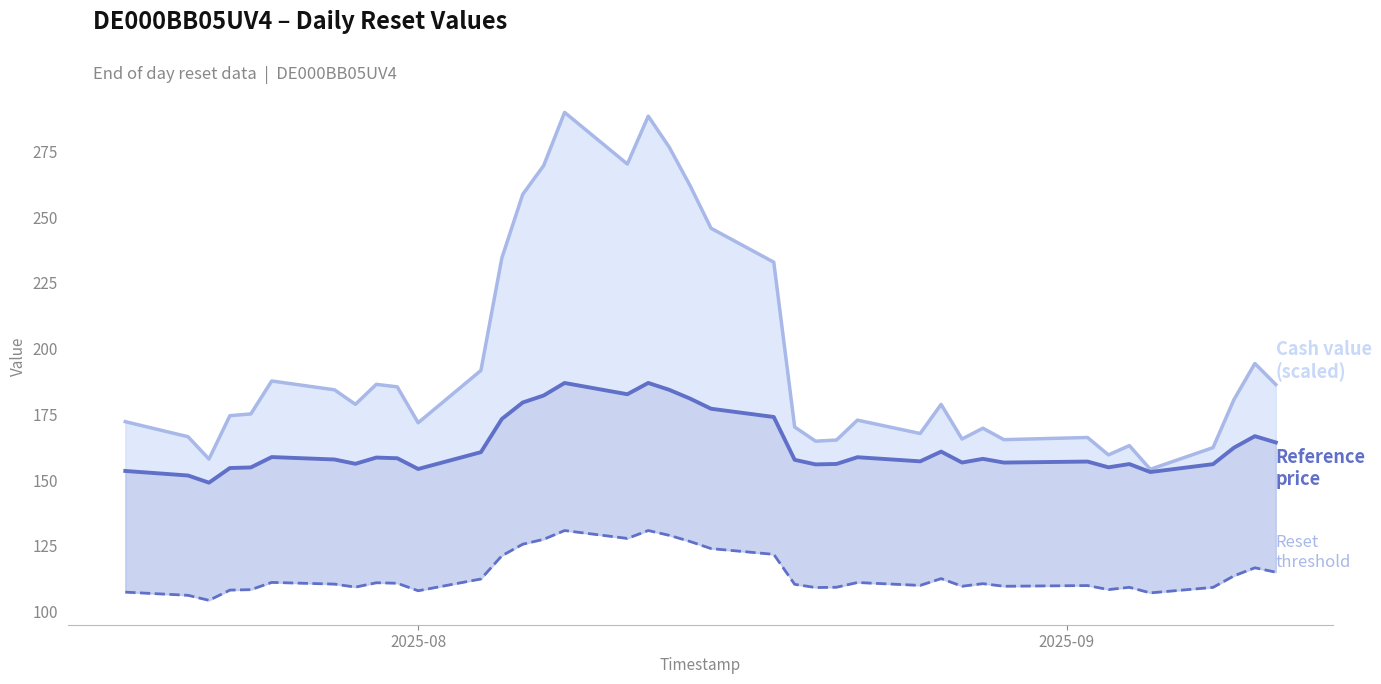

How many interior local valleys does the Reset threshold series have?

10